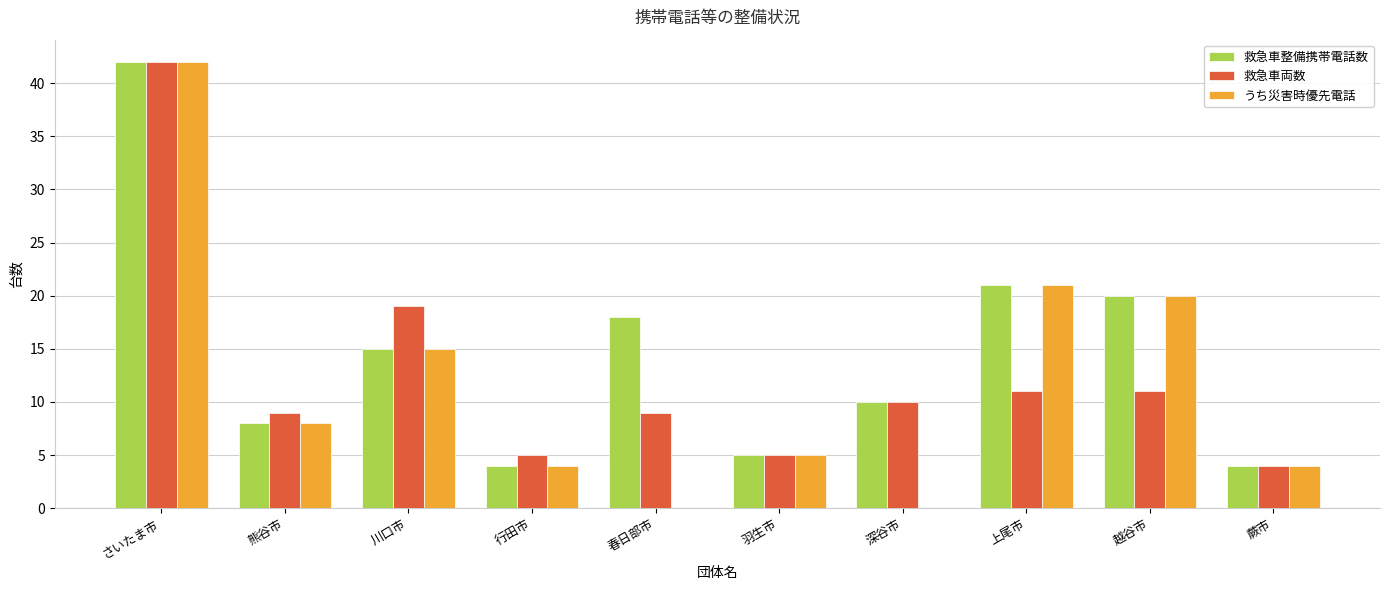

At which category is the sum across all series the highest?

さいたま市